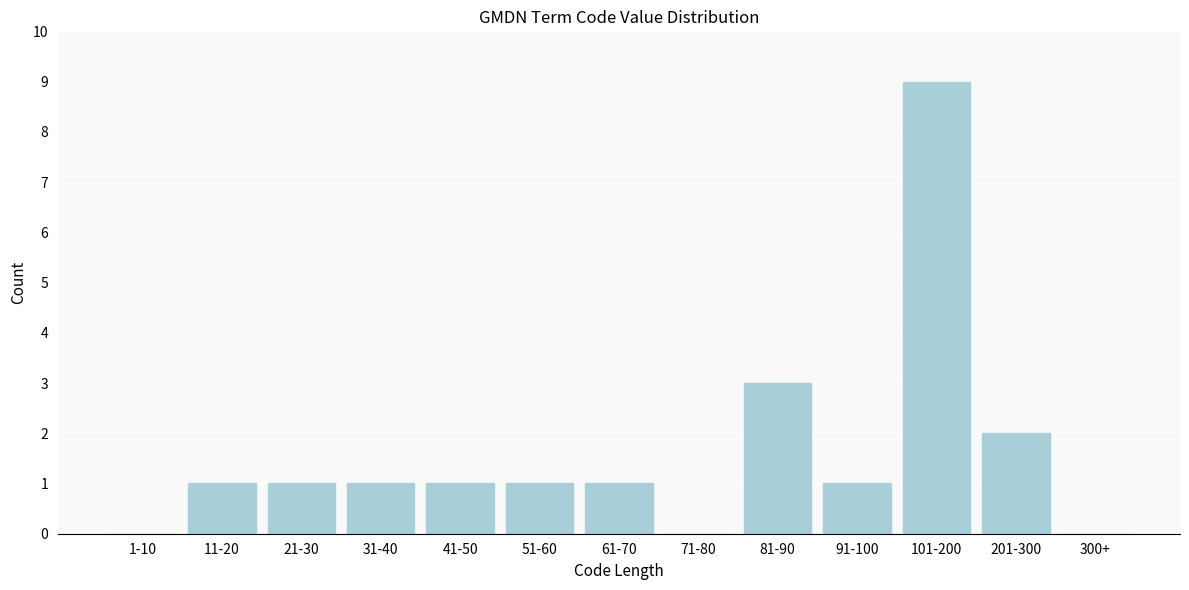

Reading right to left, transcribe all the data shown in this chart.

300+=0	201-300=2	101-200=9	91-100=1	81-90=3	71-80=0	61-70=1	51-60=1	41-50=1	31-40=1	21-30=1	11-20=1	1-10=0